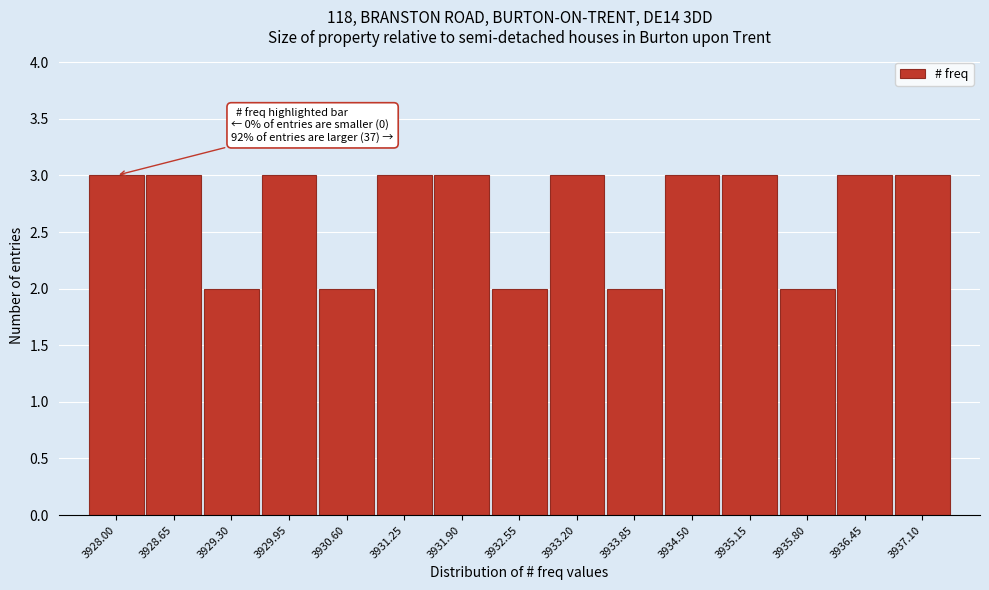

Reading right to left, transcribe all the data shown in this chart.

3937.10=3	3936.45=3	3935.80=2	3935.15=3	3934.50=3	3933.85=2	3933.20=3	3932.55=2	3931.90=3	3931.25=3	3930.60=2	3929.95=3	3929.30=2	3928.65=3	3928.00=3